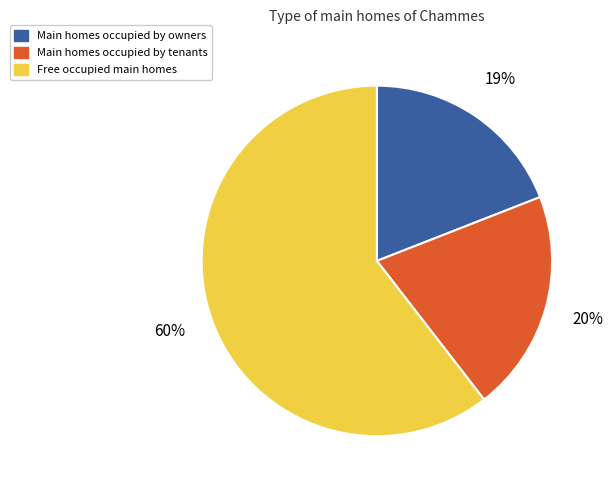

Does any single category account for the majority?

Yes